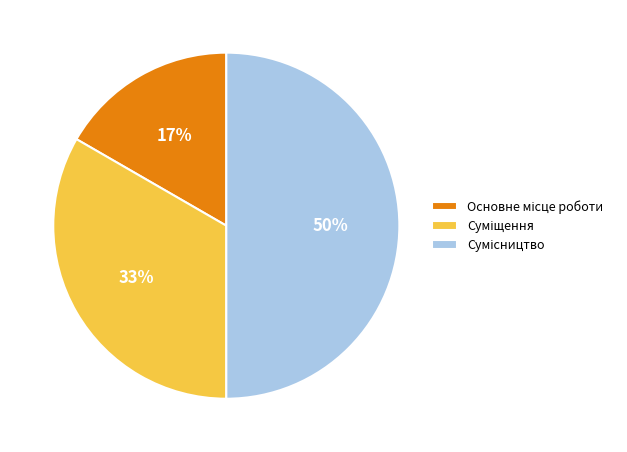

To the nearest percent, what is the difference between the largest and smallest slice percentages?

33%